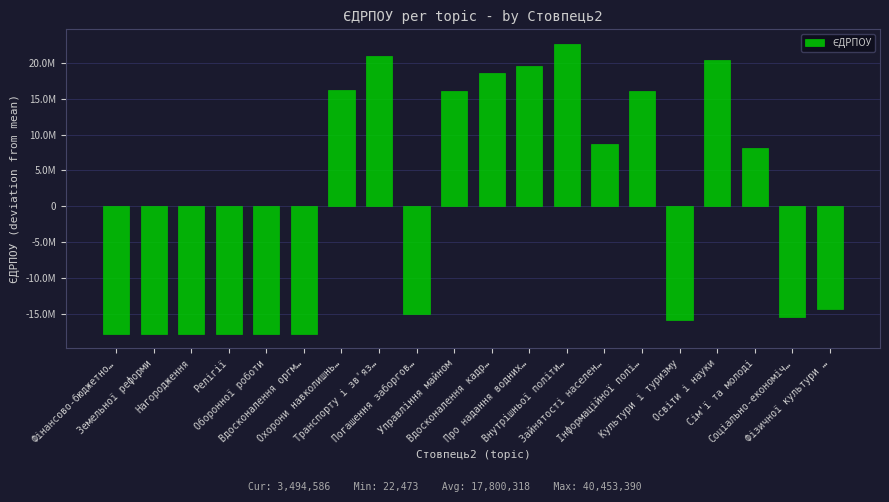

Rank the categories by value from highest to lowest.

Внутрішньої політи…, Транспорту і зв'яз…, Освіти і науки, Про надання водних…, Вдосконалення кадр…, Охорони навколишнь…, Інформаційної полі…, Управління майном, Зайнятості населен…, Сім'ї та молоді, Фізичної культури …, Погашення заборгов…, Соціально-економіч…, Культури і туризму, Фінансово-бюджетно…, Земельної реформи, Нагородження, Релігії, Оборонної роботи, Вдосконалення оргм…